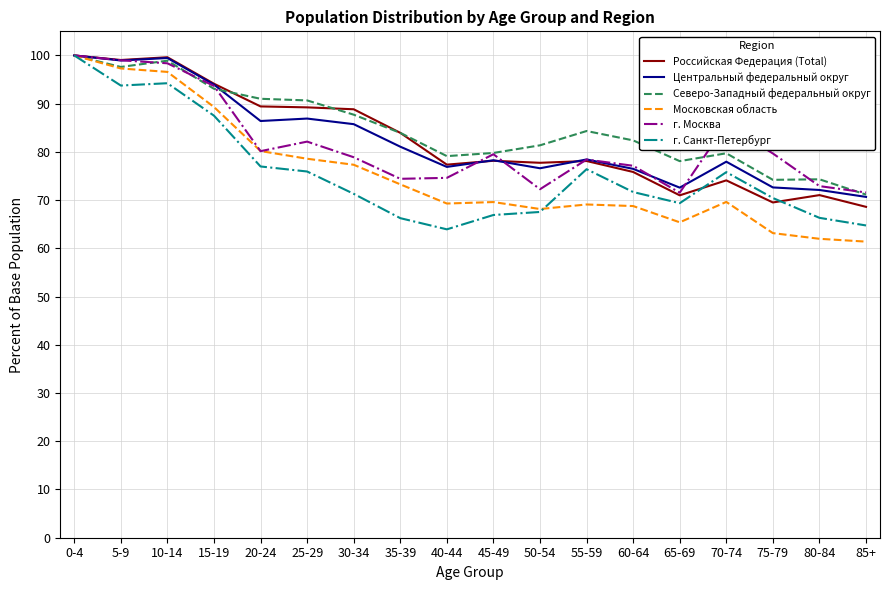

What are all the series names shown in the legend?

Российская Федерация (Total), Центральный федеральный округ, Северо-Западный федеральный округ, Московская область, г. Москва, г. Санкт-Петербург